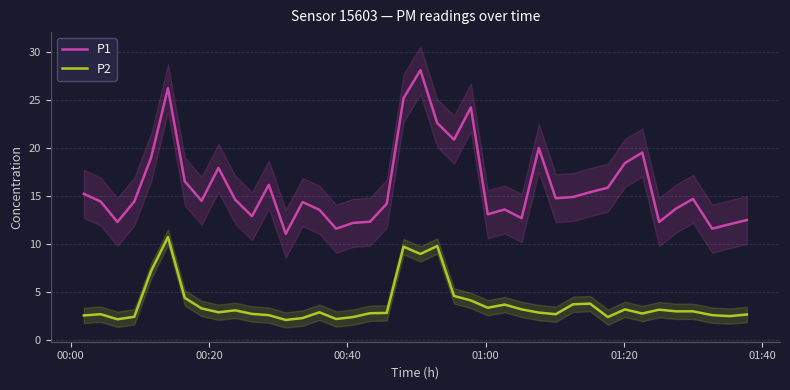

True or false: P2 and P1 cross at least once.

False